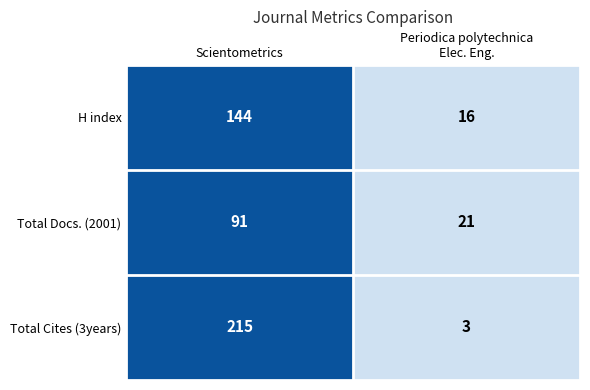

How many data points does each series have?

2